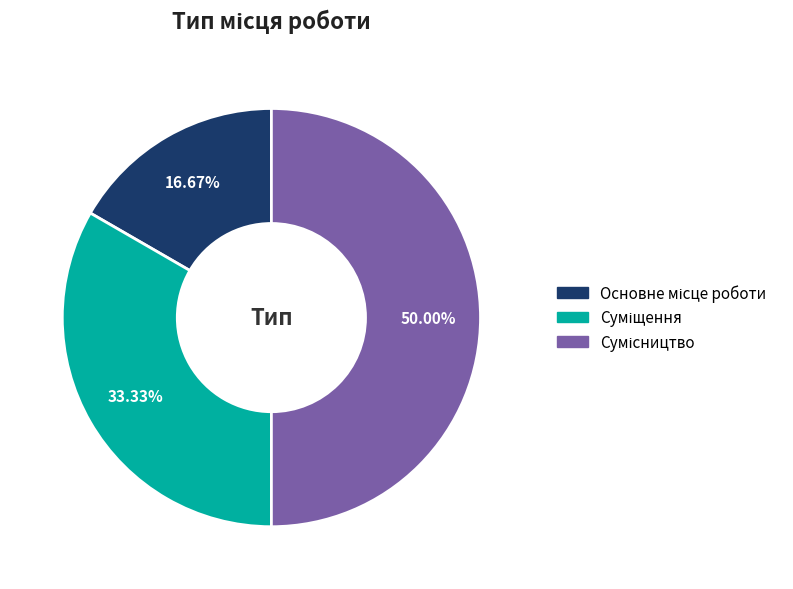

What is the change in value from Основне місце роботи to Сумісництво?

+2